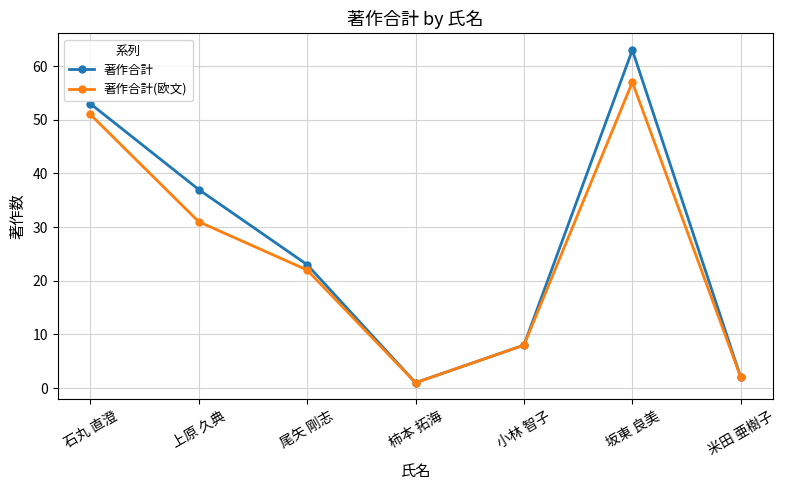

At which label does 著作合計 reach its peak?

坂東 良美